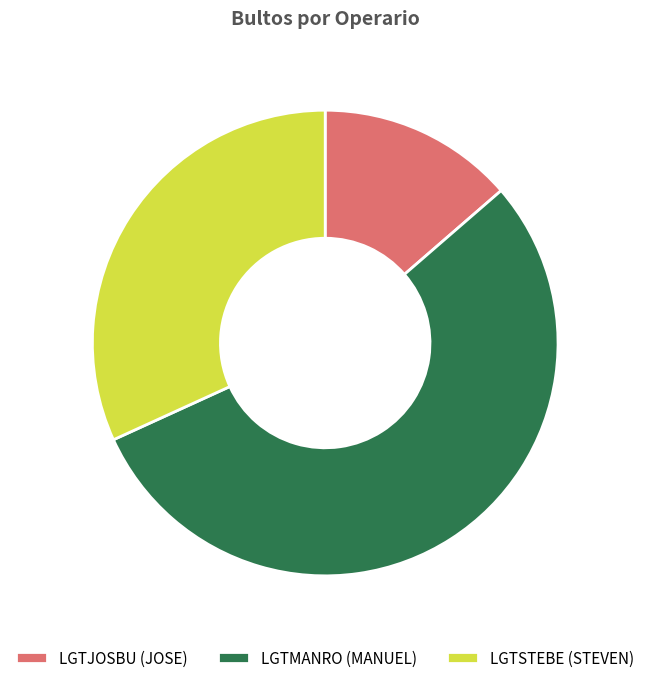

Approximately how many times larger is the value at LGTMANRO compared to LGTJOSBU?

4.0